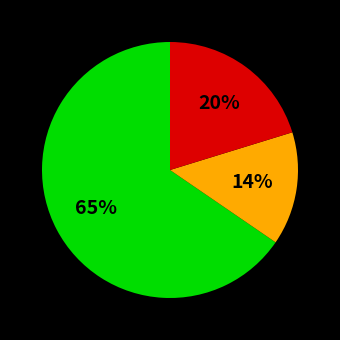

To the nearest percent, what is the average slice percentage?

33%